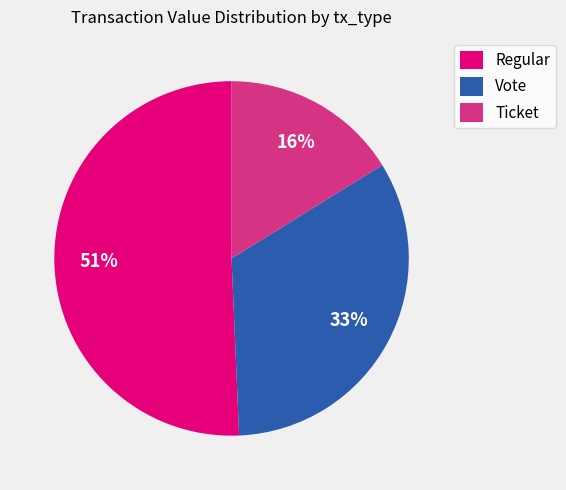

To the nearest percent, what percentage of the pie is Regular?

51%